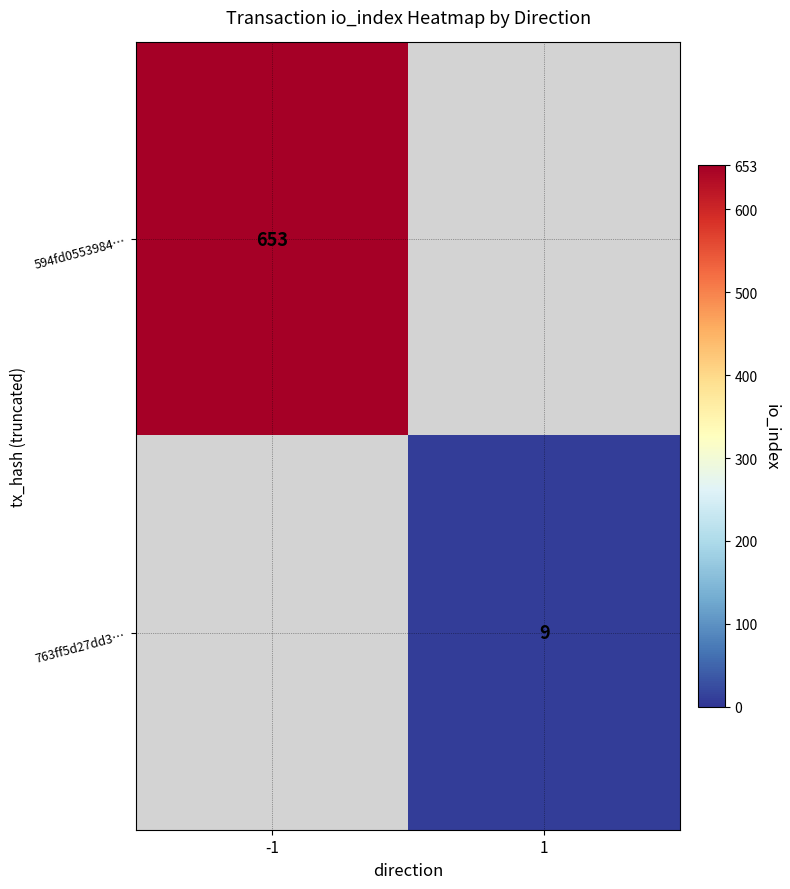

The 763ff5d27dd3… series shows 9 at 1. True or false?

True